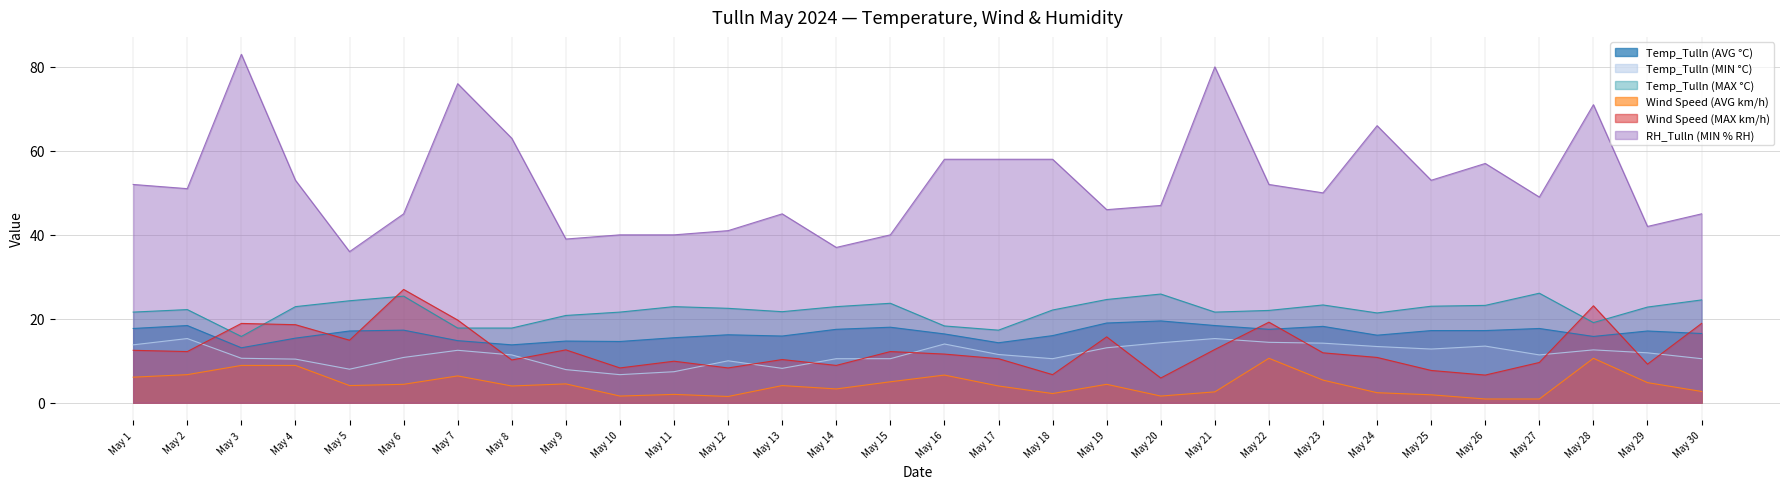

The Wind Speed (AVG km/h) series shows 0.9 at May 25. True or false?

False